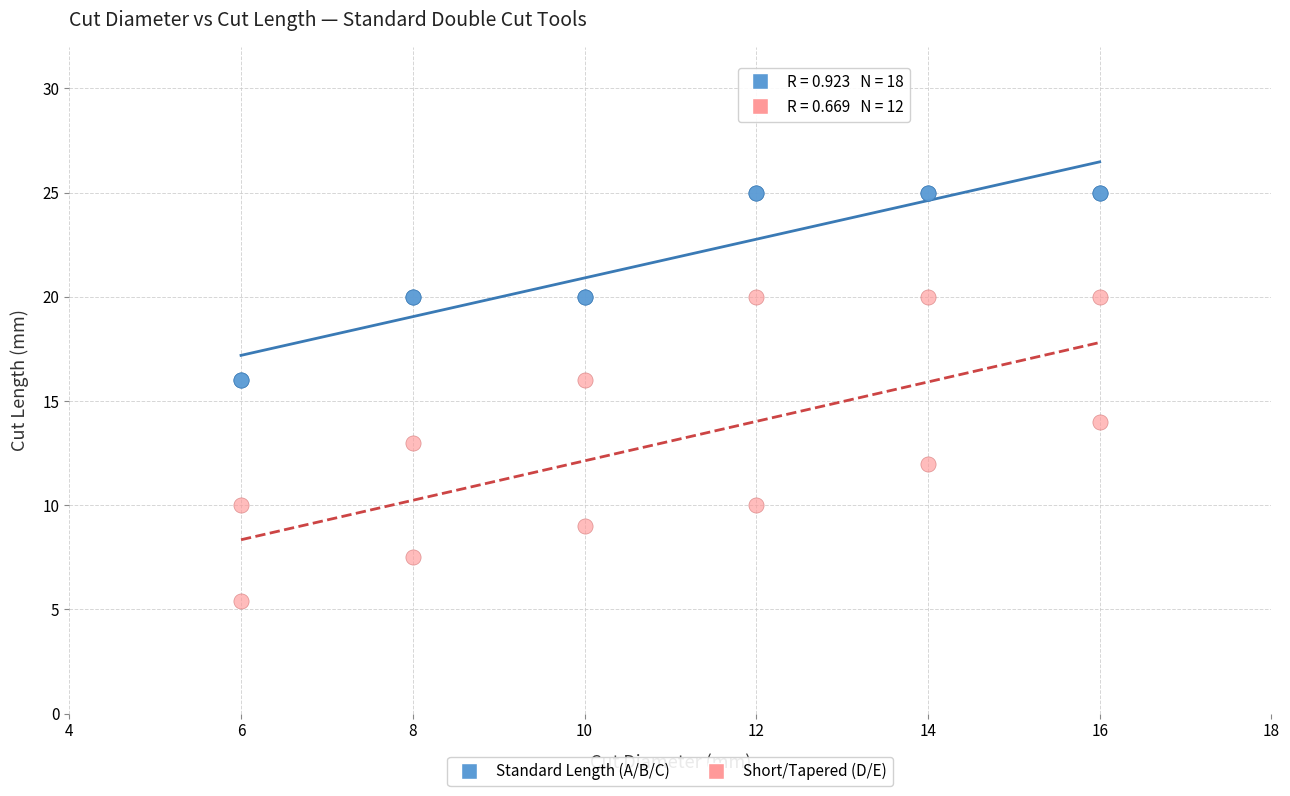

Which series contains the lowest Y value?

Short/Tapered (D/E)